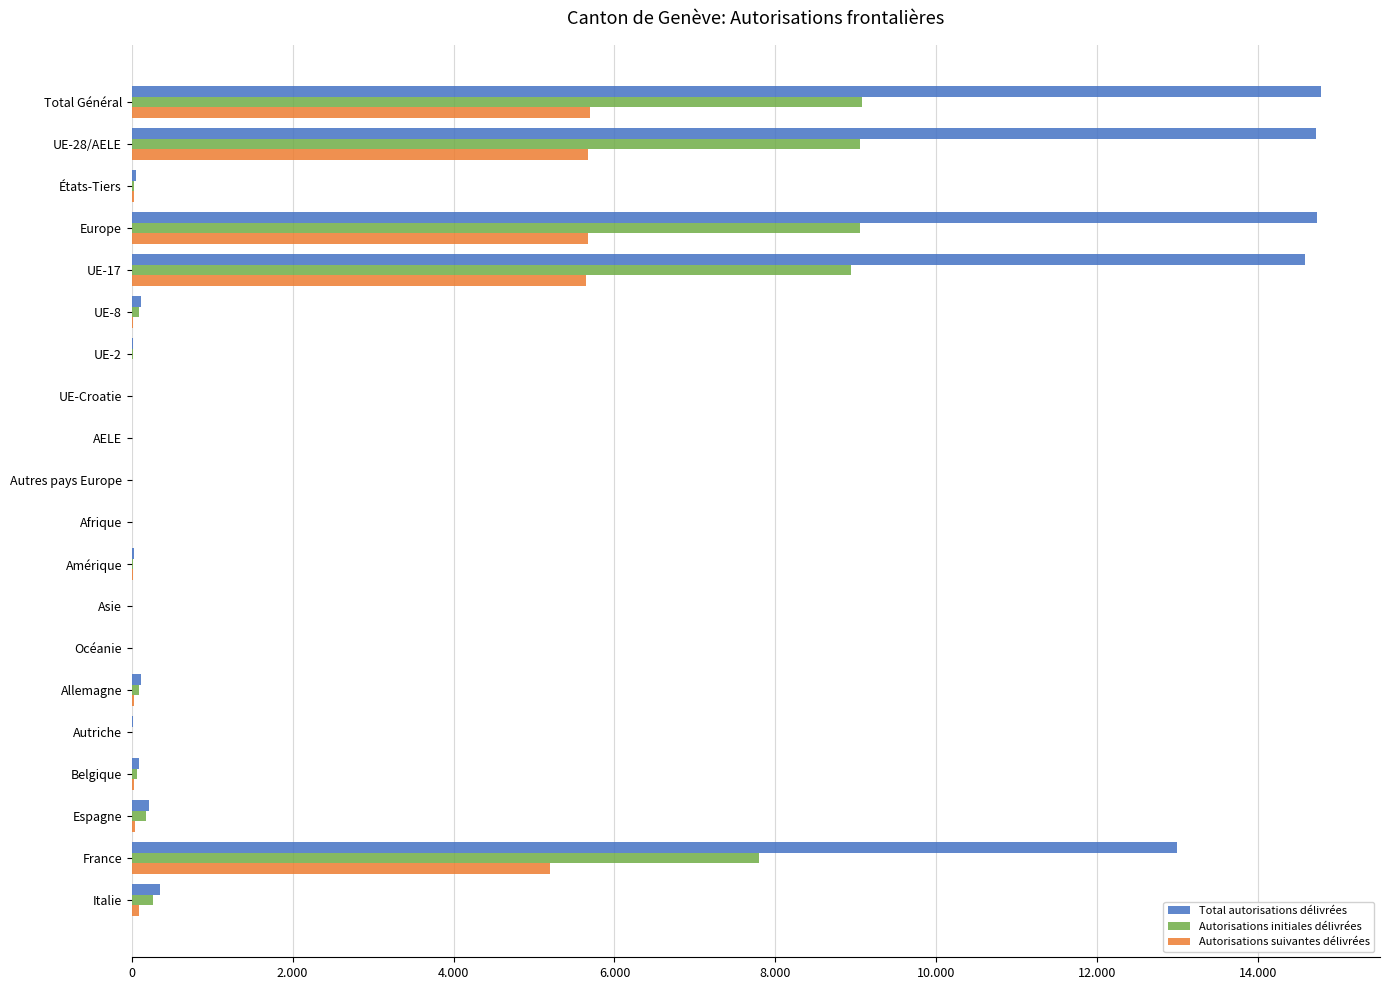

What are all the series names shown in the legend?

Total autorisations délivrées, Autorisations initiales délivrées, Autorisations suivantes délivrées